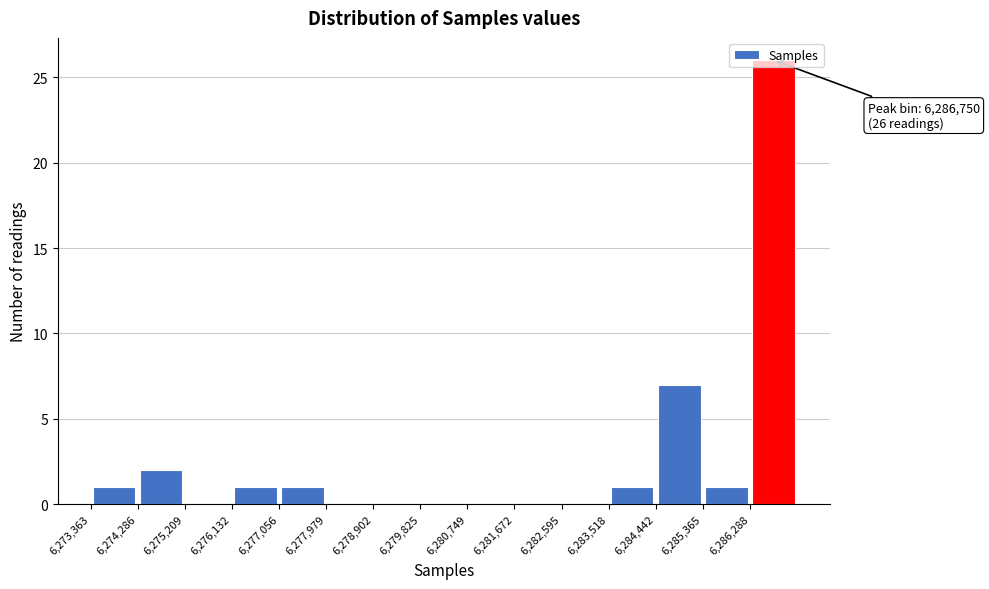

Which range on the x-axis has the tallest bar?

6286300 to 6287200